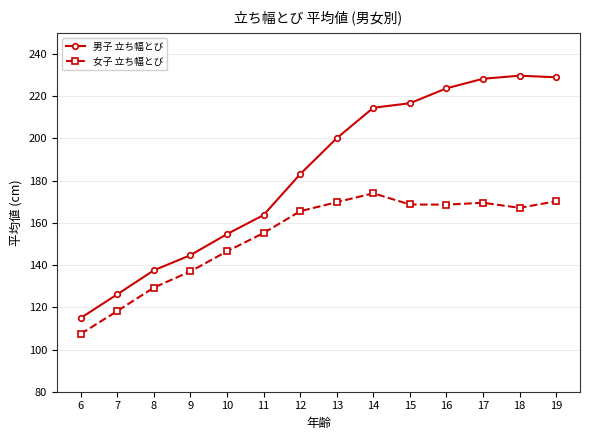

What is the value of the 女子 立ち幅とび point at the 12th from the left?

169.5